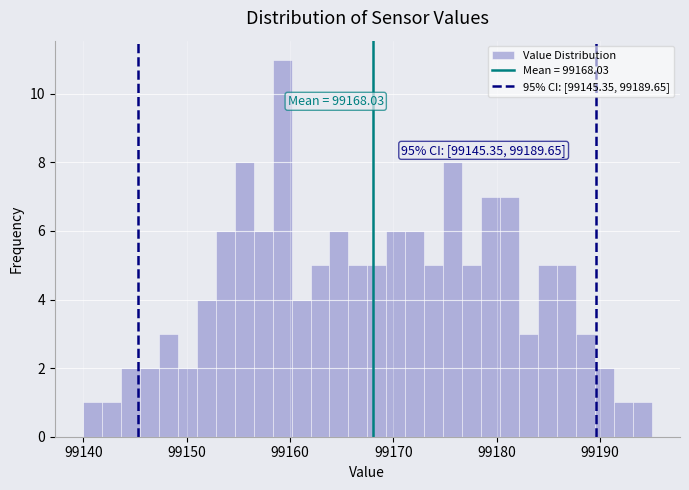

Around what value on the x-axis is the tallest bar? Give the approximate position of its centre, as read against the axis.

99159